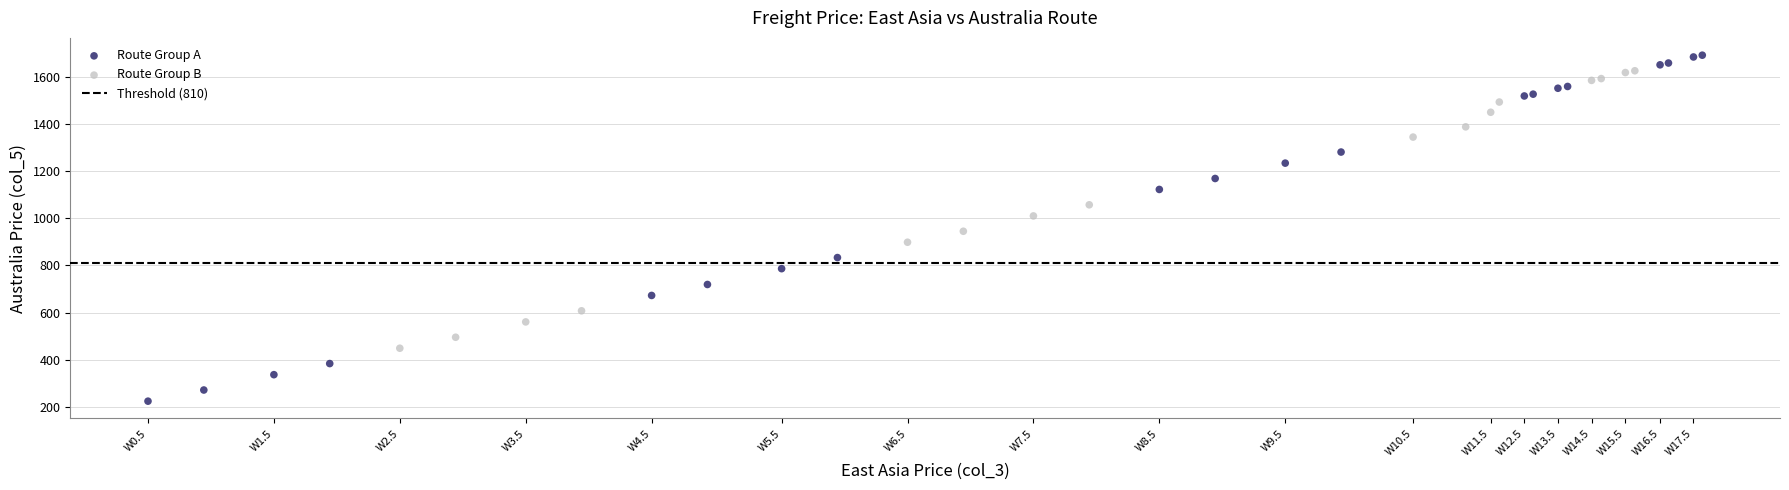

Which series reaches the maximum Y coordinate?

Route Group A